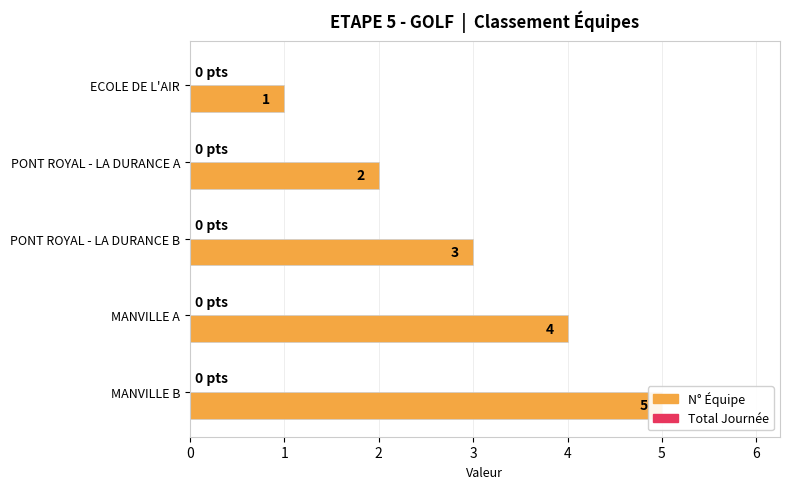

Which series has the largest total across all categories?

N° Équipe